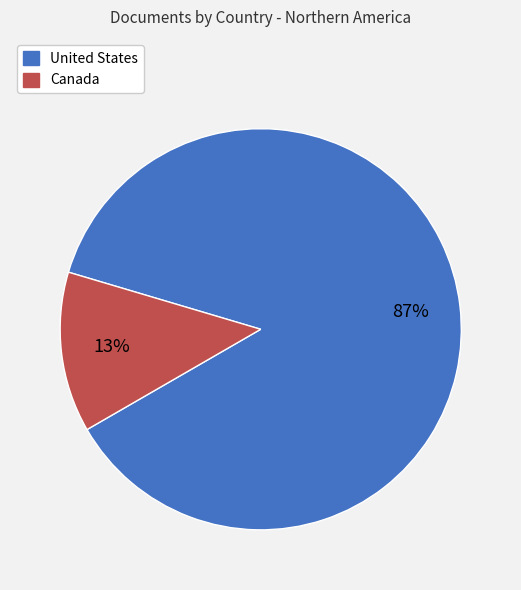

True or false: United States accounts for 79% of the total.

False